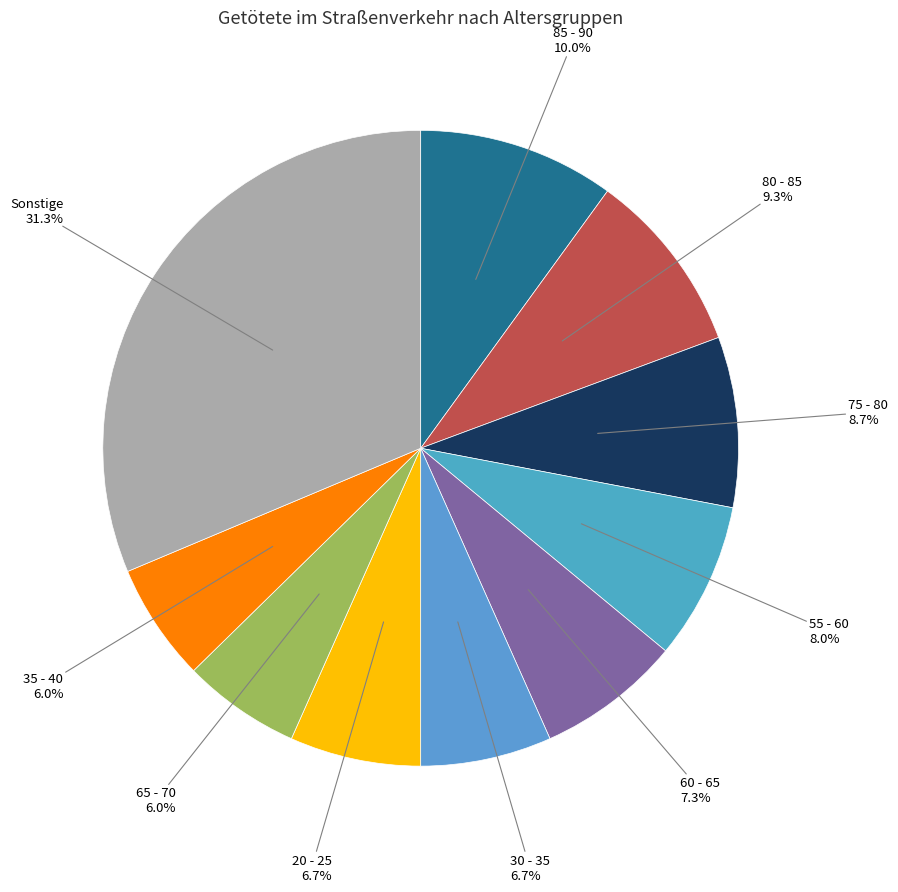

What is the largest slice in the pie chart?

Sonstige